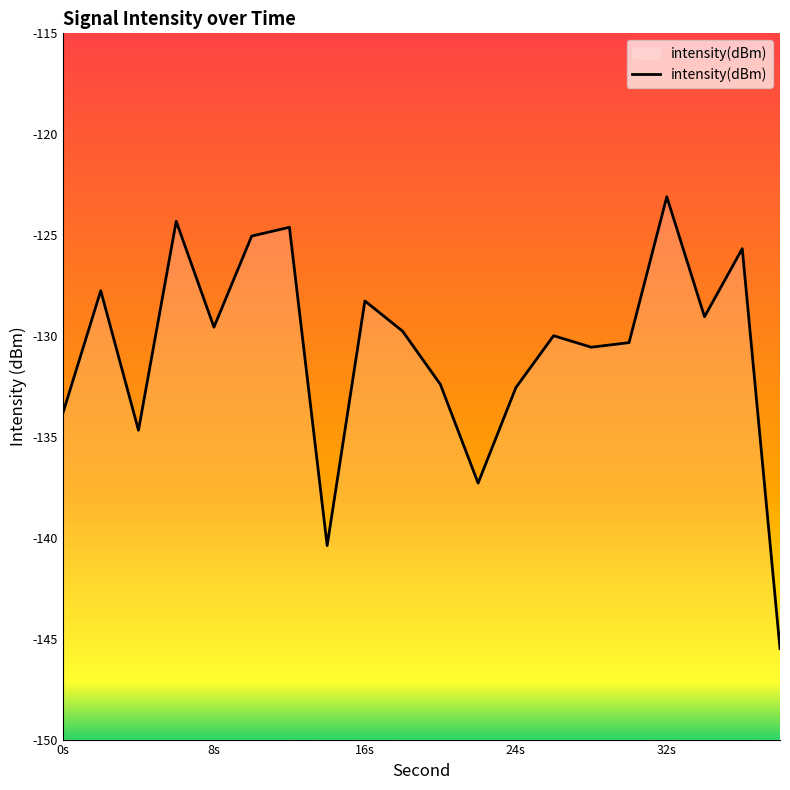

How many series are shown in this chart?

1